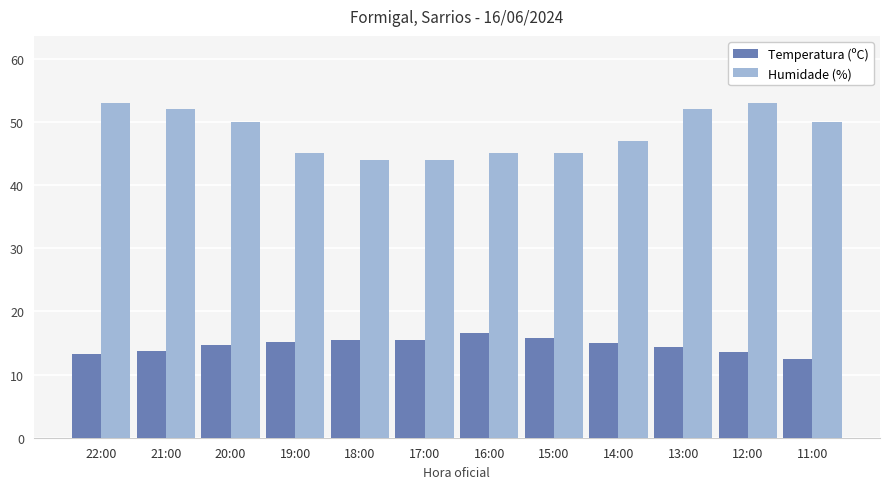

Where is Humidade (%) nearest to the value 48?

14:00